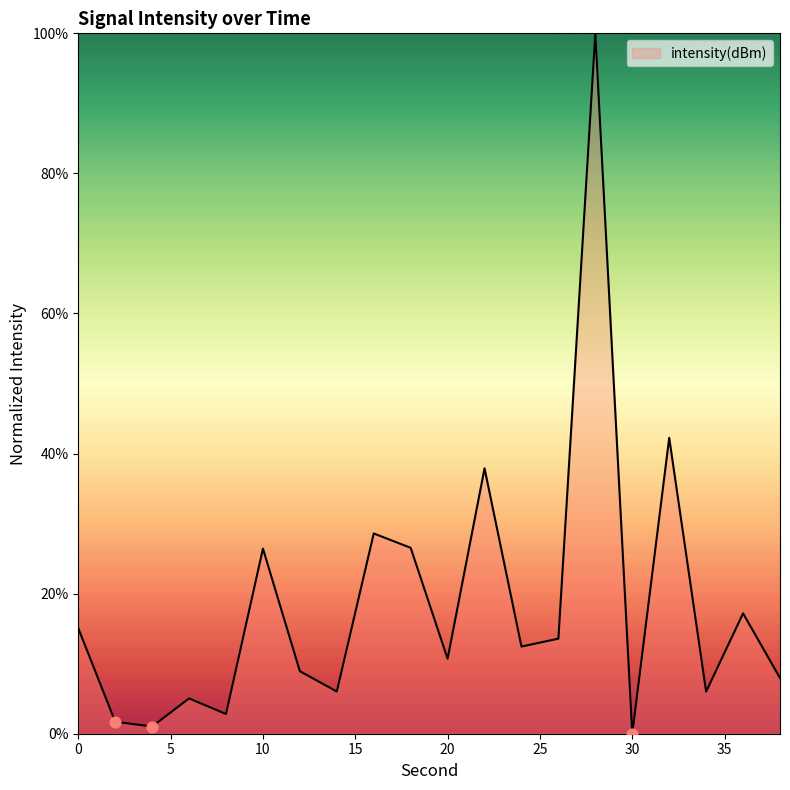

What is the greatest value displayed?

100.0